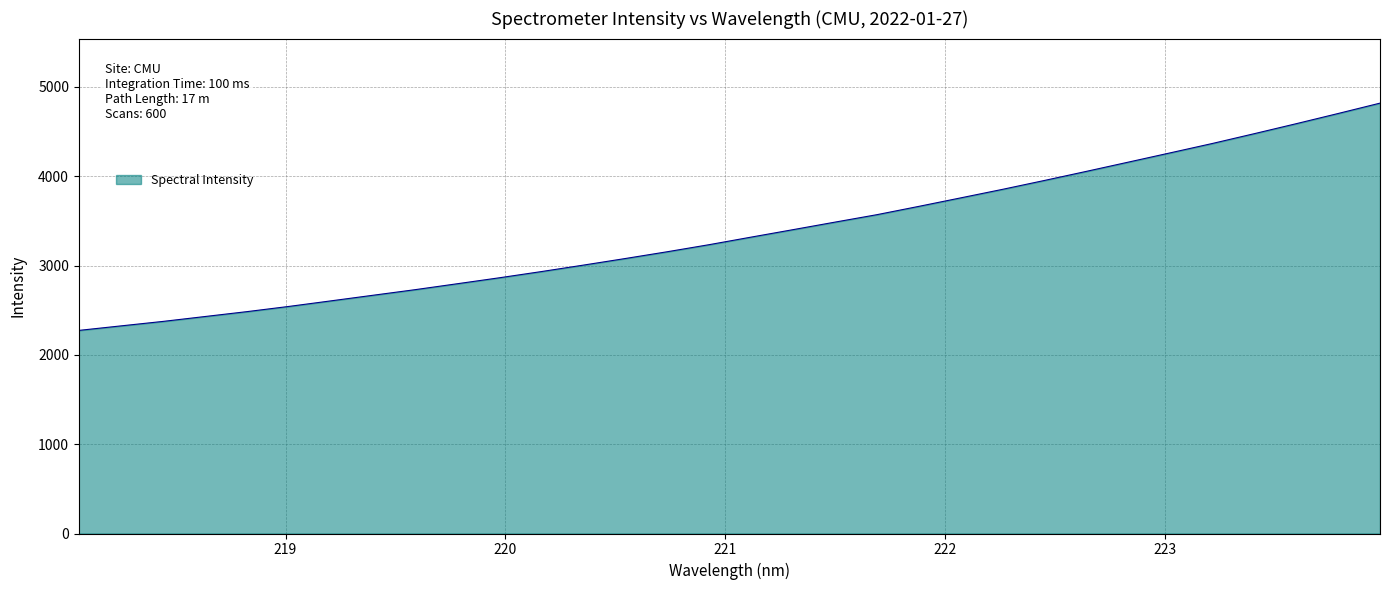

What is the smallest value displayed?

2273.5